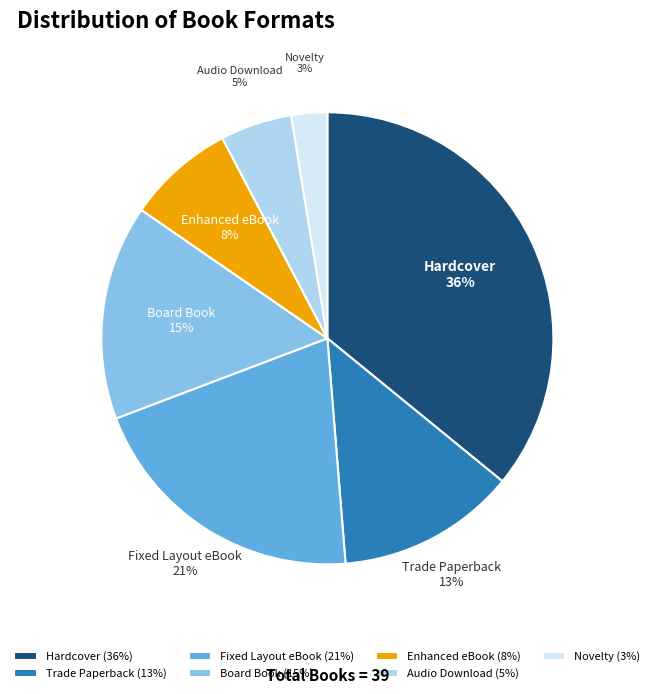

Is Board Book the majority of the pie?

No